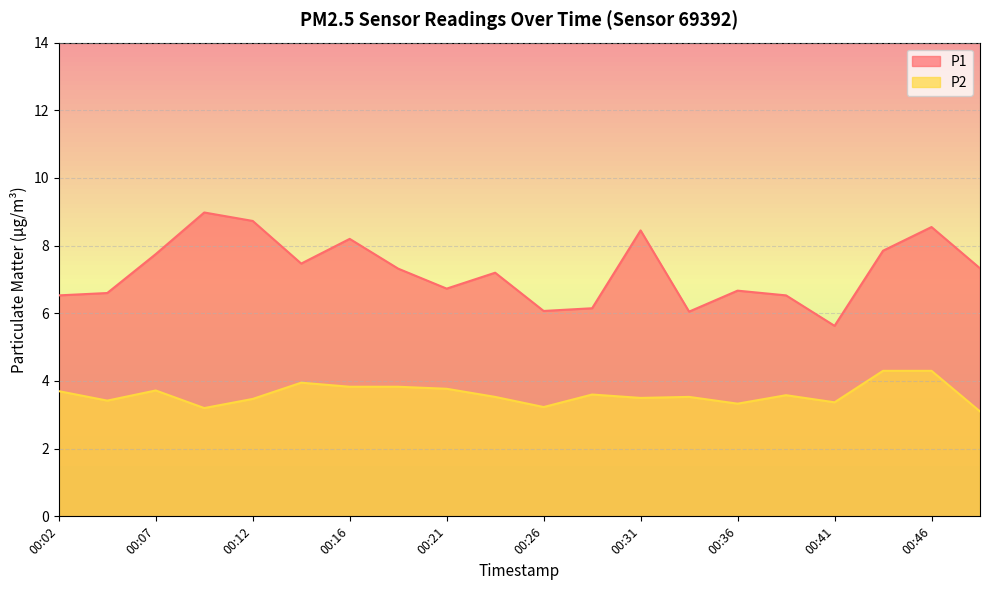

Where is P1 nearest to the value 7?

00:24